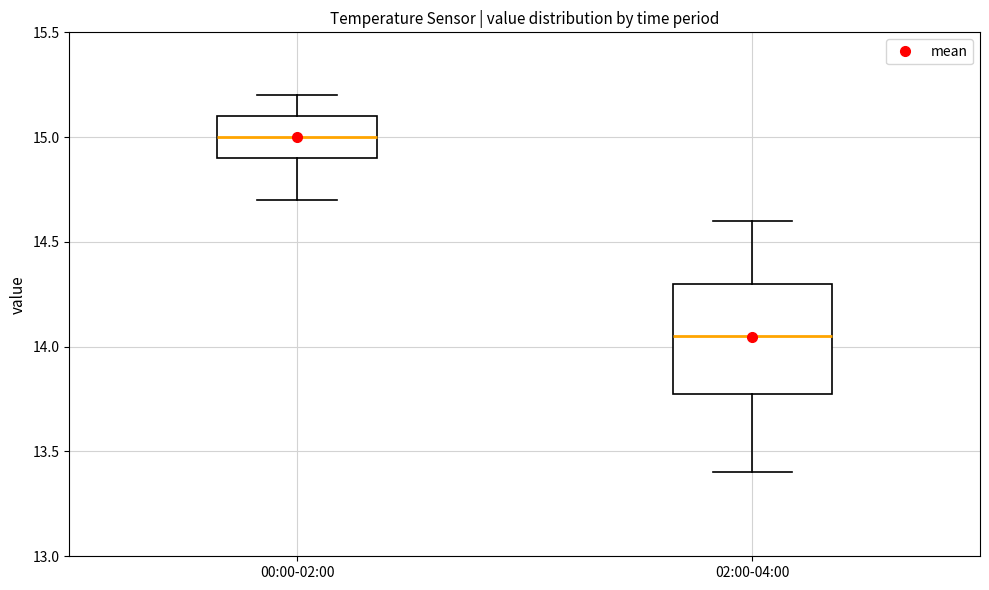

Reading left to right, read every box against the y-axis: the position of its median line, the range the box covers, and the ends of its whiskers. The values are not printed on the chart, so give them approximately, as read against the axis.

00:00-02:00: median 15.00, box 14.90 to 15.10, whiskers 14.70 to 15.20
02:00-04:00: median 14.05, box 13.80 to 14.30, whiskers 13.40 to 14.60